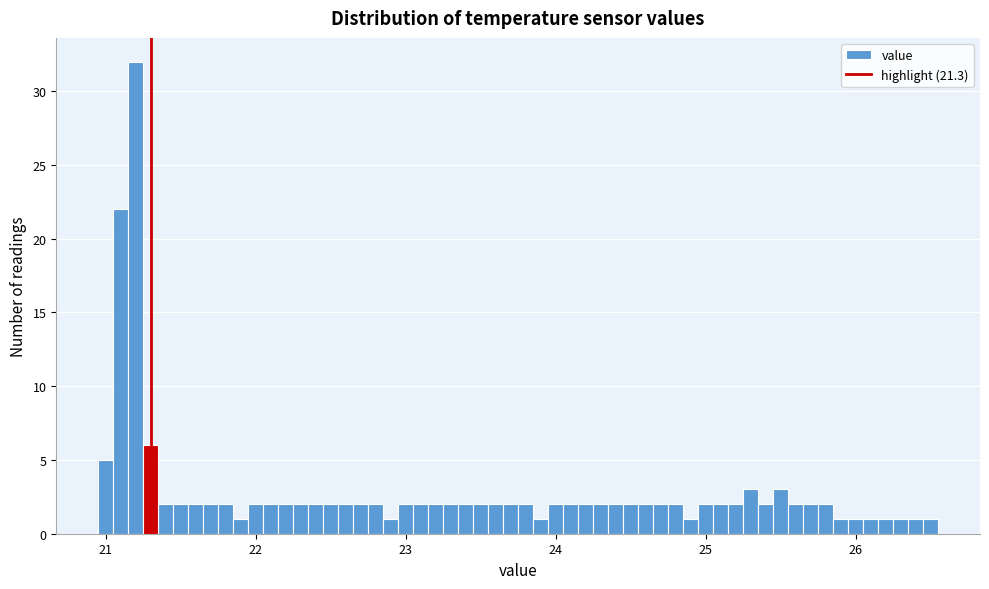

Read against the x-axis, roughly where is the centre of the tallest bar?

21.2